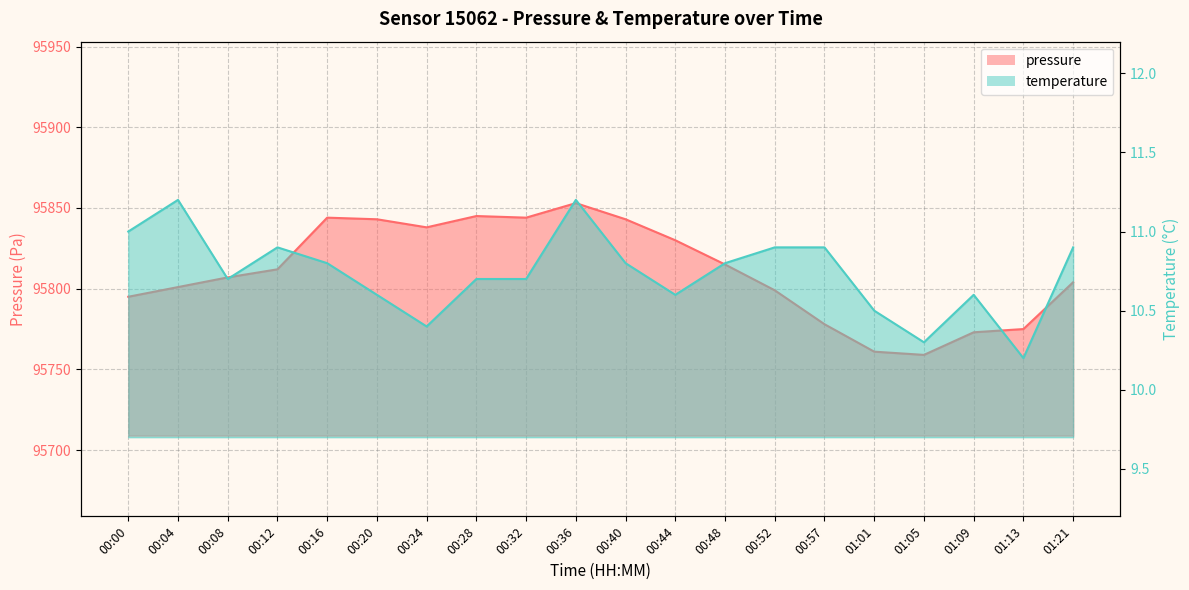

Is it true that pressure equals 39026.5 at 00:57?

False